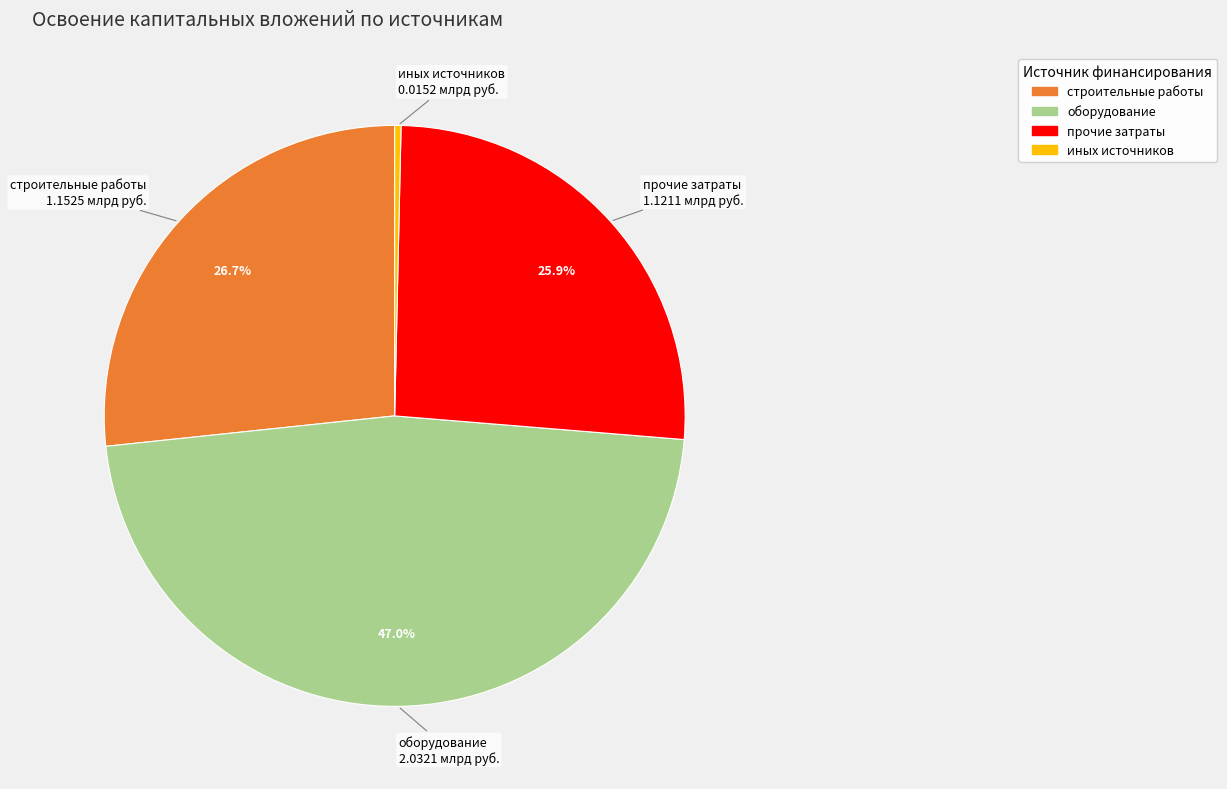

Is there a majority slice in this chart?

No